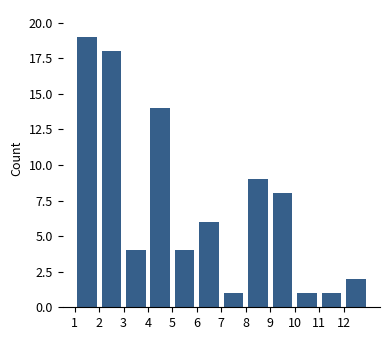

Reading left to right, transcribe this chart: for each bar, give the range it covers on the x-axis and its height. The values are not printed on the chart, so give them approximately, as read against the axis.

1 to 2: 19
2 to 3: 18
3 to 4: 4
4 to 5: 14
5 to 6: 4
6 to 7: 6
7 to 8: 1
8 to 9: 9
9 to 10: 8
10 to 11: 1
11 to 12: 1
12 to 13: 2